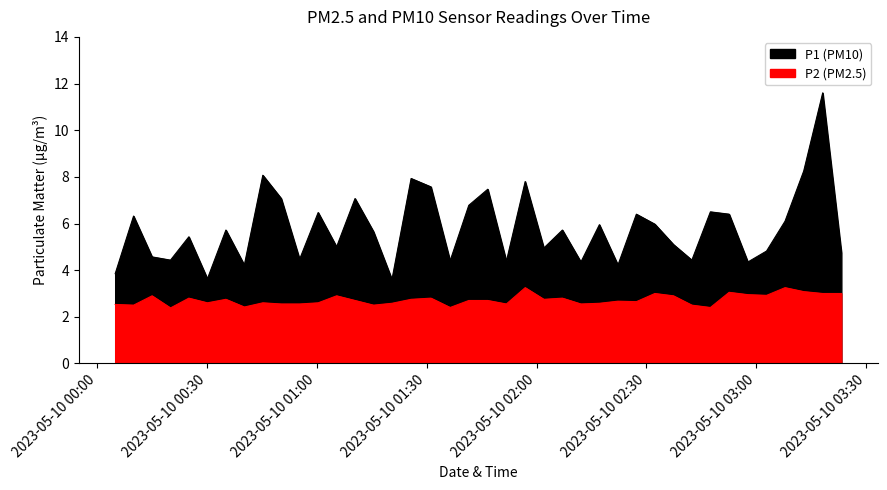

What is the label of the 37th point from the right?

2023-05-10T00:20:00